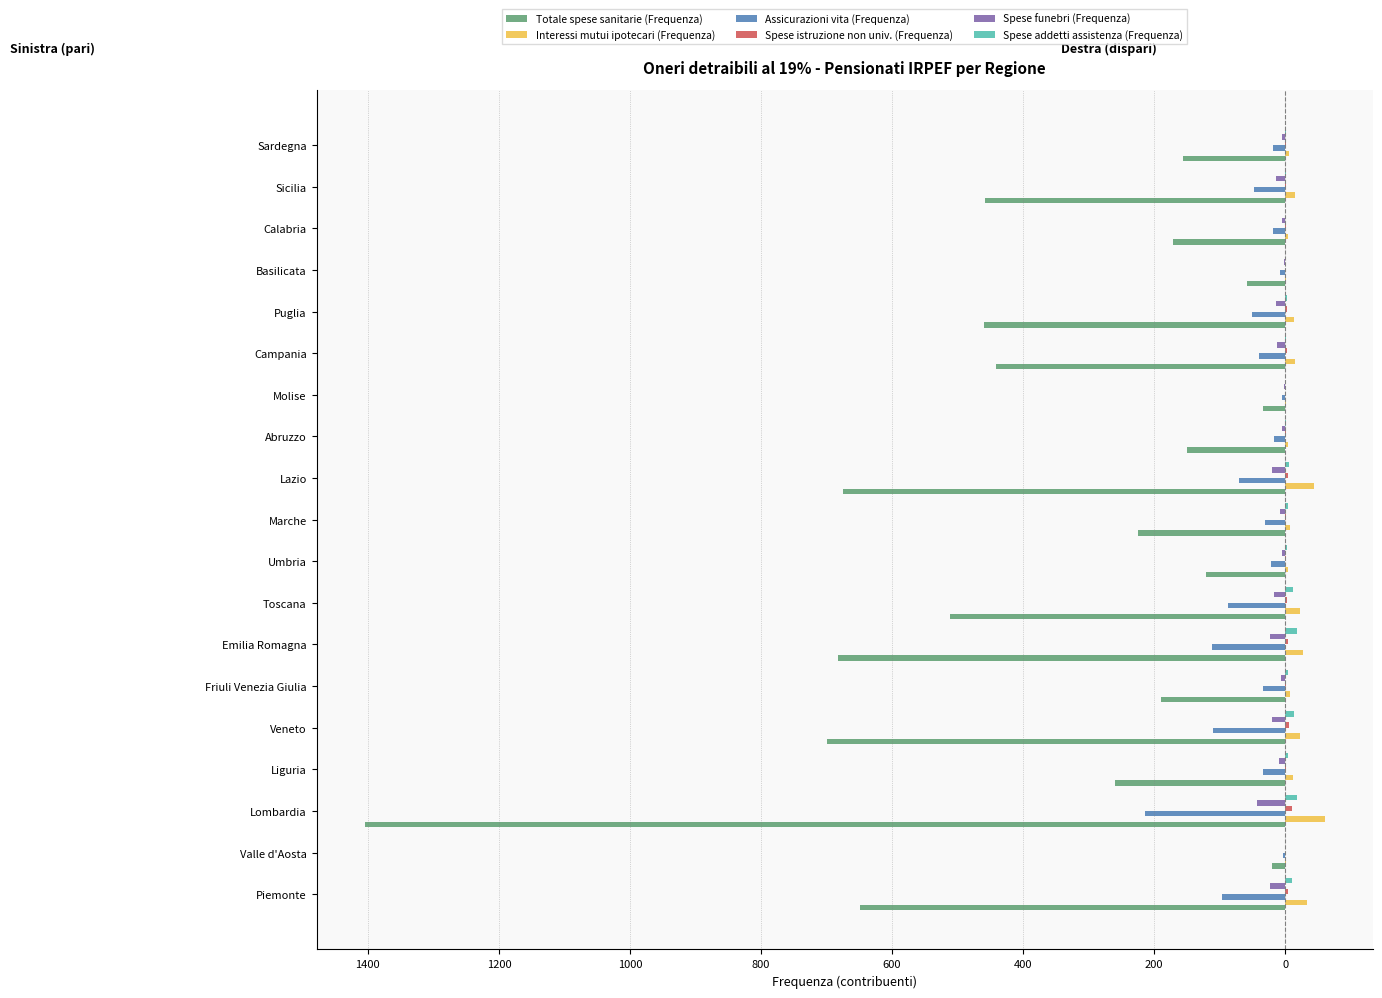

How many data points in Interessi mutui ipotecari (Frequenza) are less than 11?

9